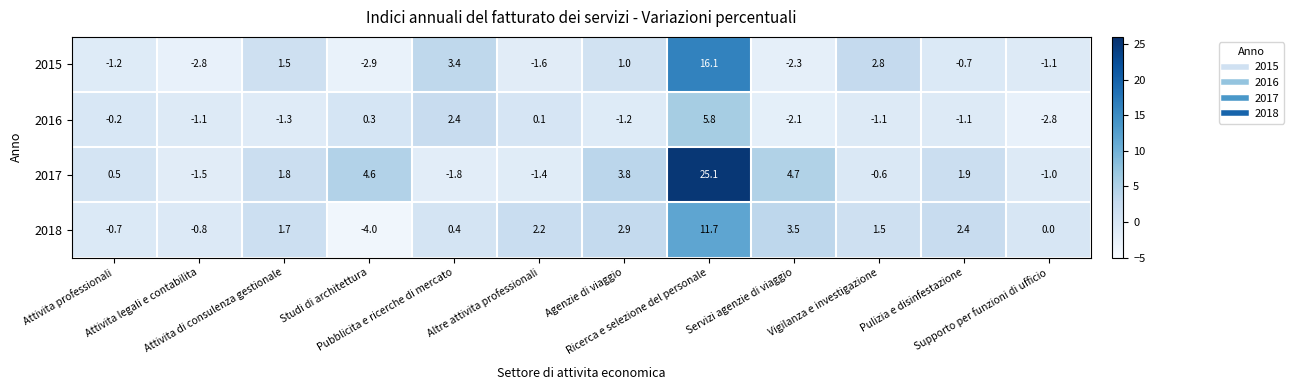

Rank the series at Attivita legali e contabilita from highest to lowest value.

2018, 2016, 2017, 2015